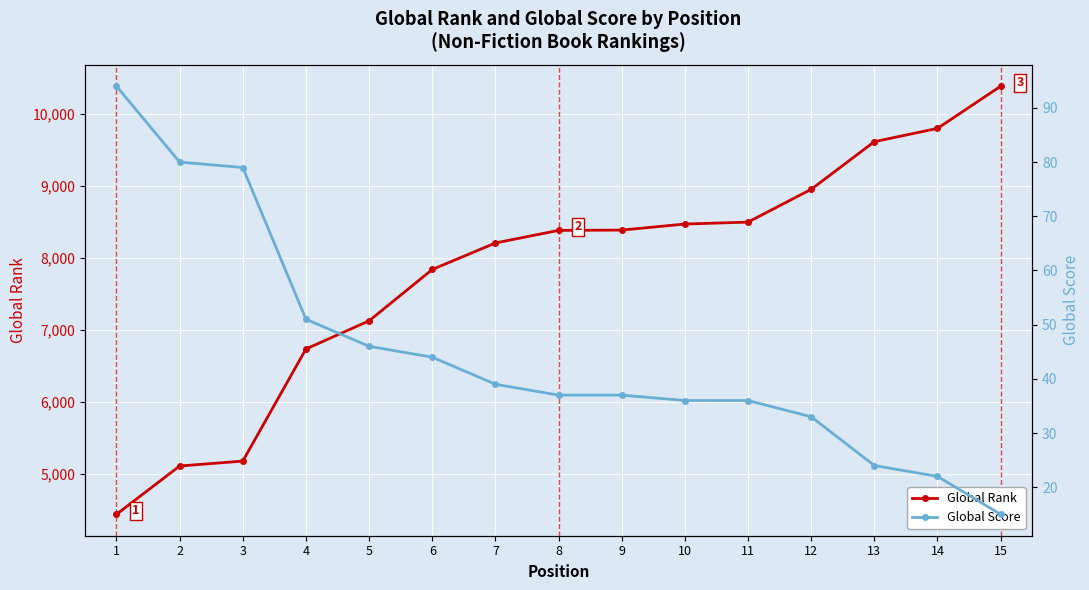

The Global Rank series shows 8211 at 7. True or false?

True